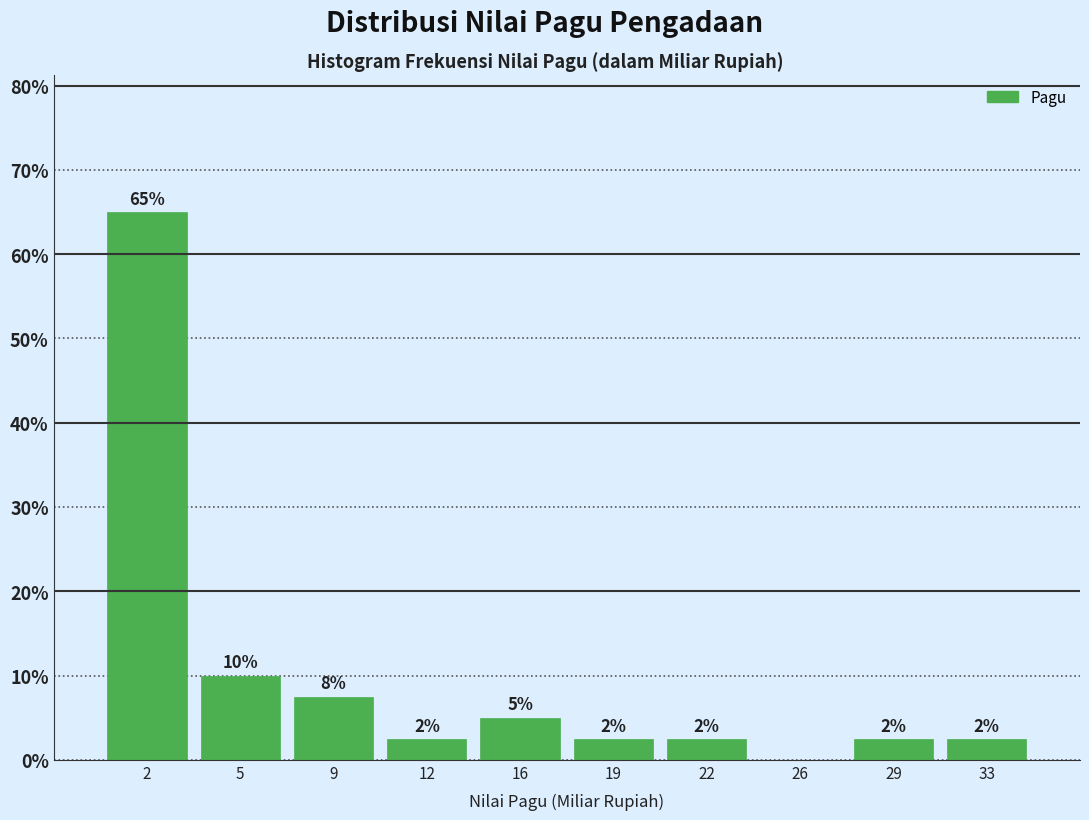

Are the bars horizontal?

No